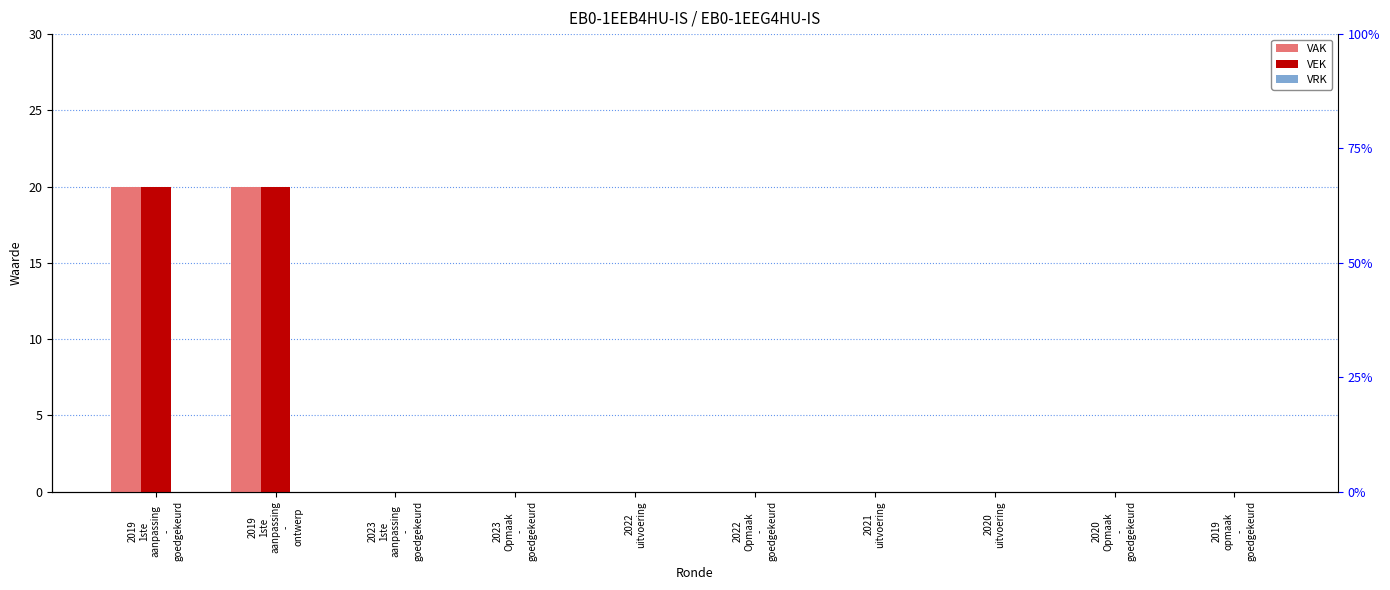

Is it true that VRK equals 0 at 2022
uitvoering?

True